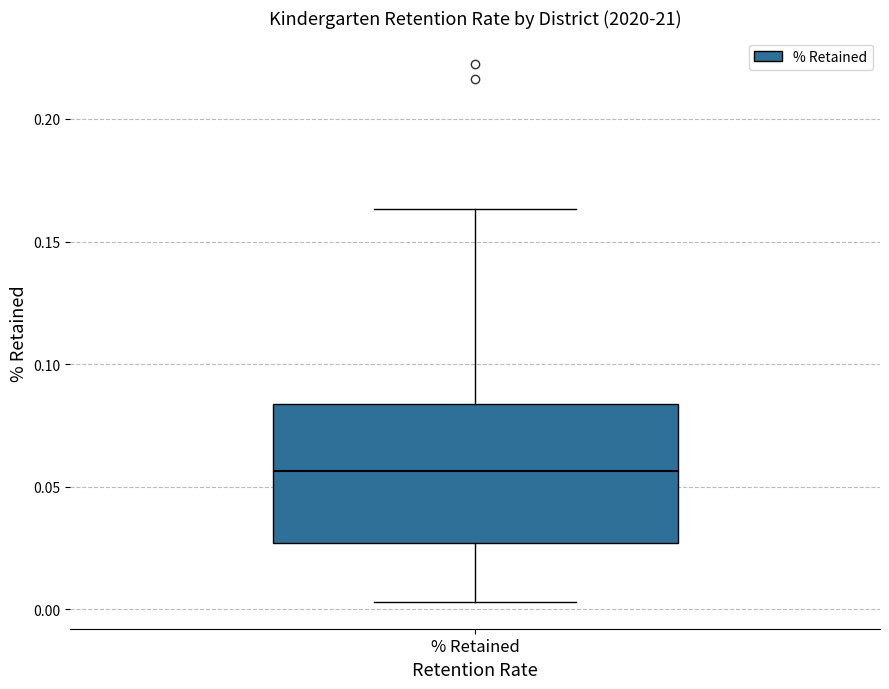

Read this box plot against the y-axis: the position of the median line, the range covered by the box, and the ends of both whiskers. The values are not printed on the chart, so give them approximately, as read against the axis.

median 0.055, box 0.025 to 0.085, whiskers 0.005 to 0.165